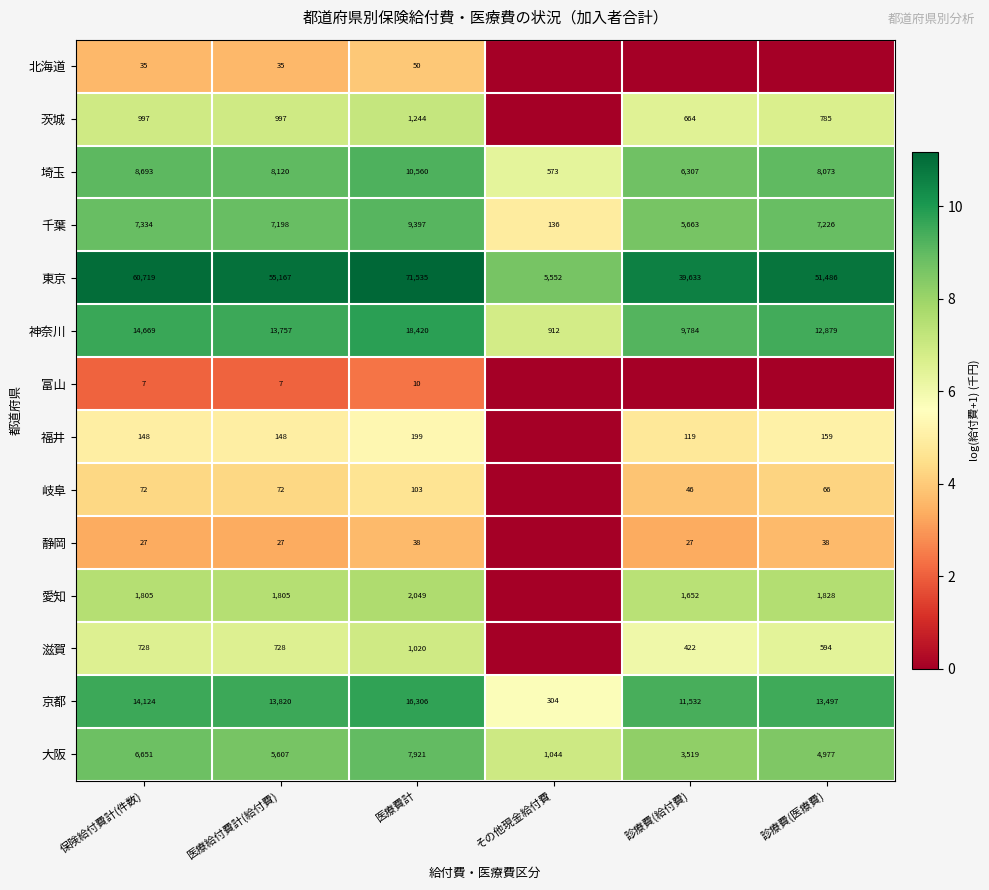

True or false: 愛知 has a value of 12.5 at 保険給付費計(件数).

False